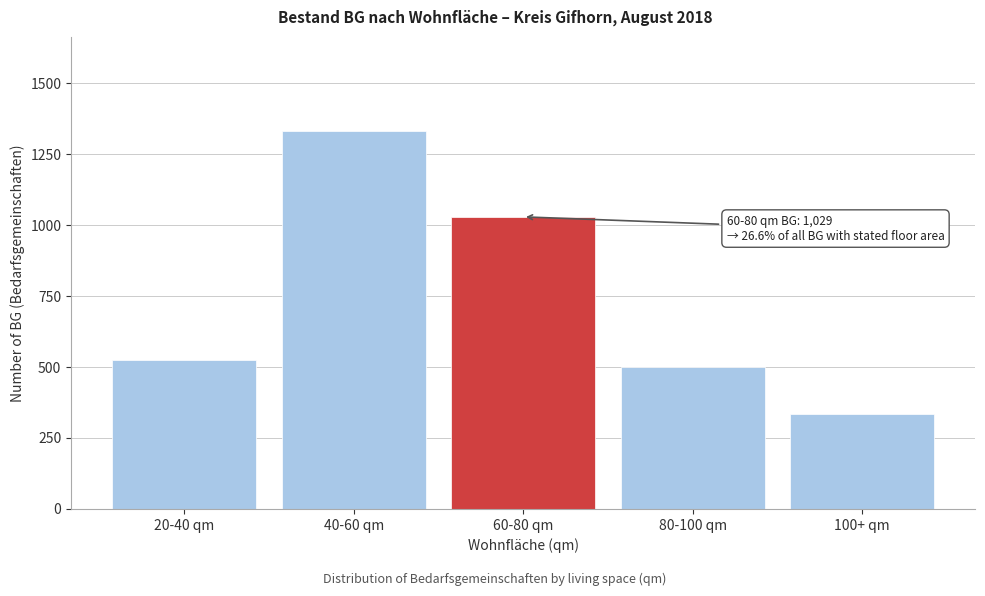

Reading left to right, what are all the values shown in this chart?

524	1330	1029	501	334